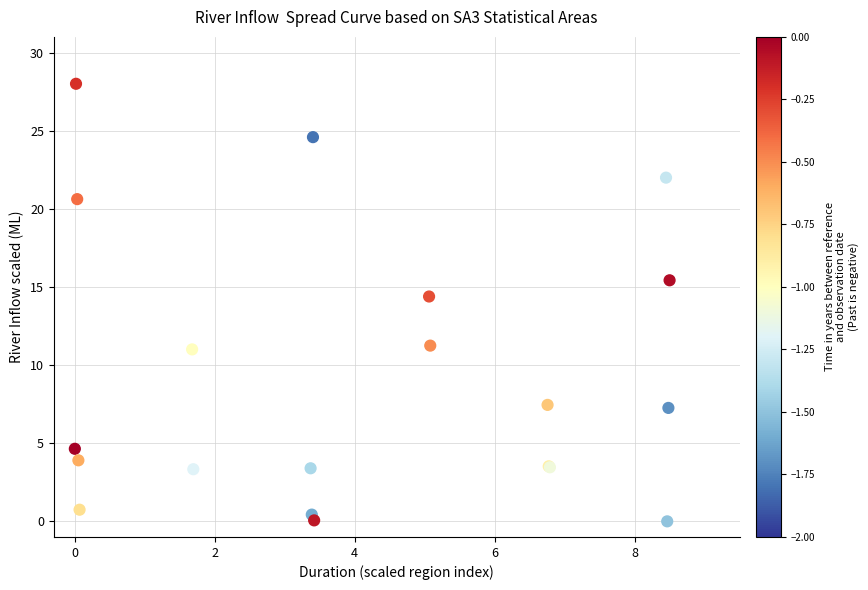

What Y value in the scatter plot is closest to 14?

14.4